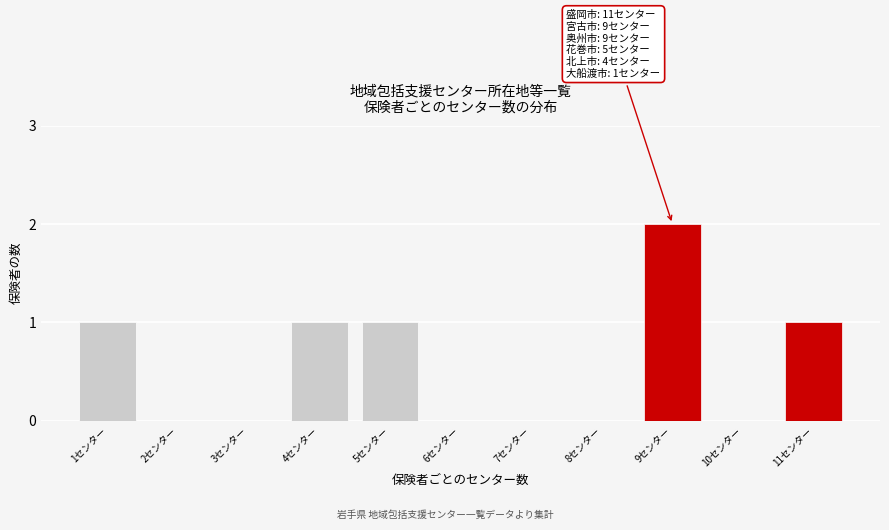

Reading right to left, list all the values displayed in this chart.

11センター=1	10センター=0	9センター=2	8センター=0	7センター=0	6センター=0	5センター=1	4センター=1	3センター=0	2センター=0	1センター=1